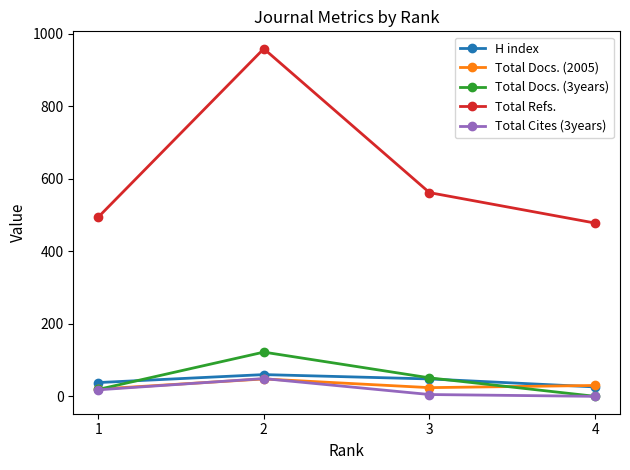

What is the maximum value shown in the chart?

959